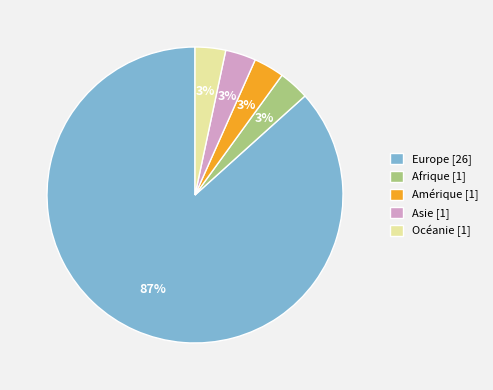

To the nearest percent, what portion does Amérique [1] represent?

3%